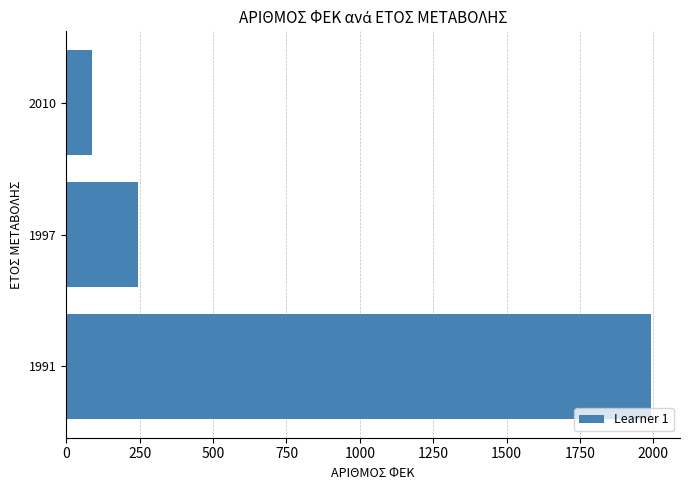

What is the average value?

774